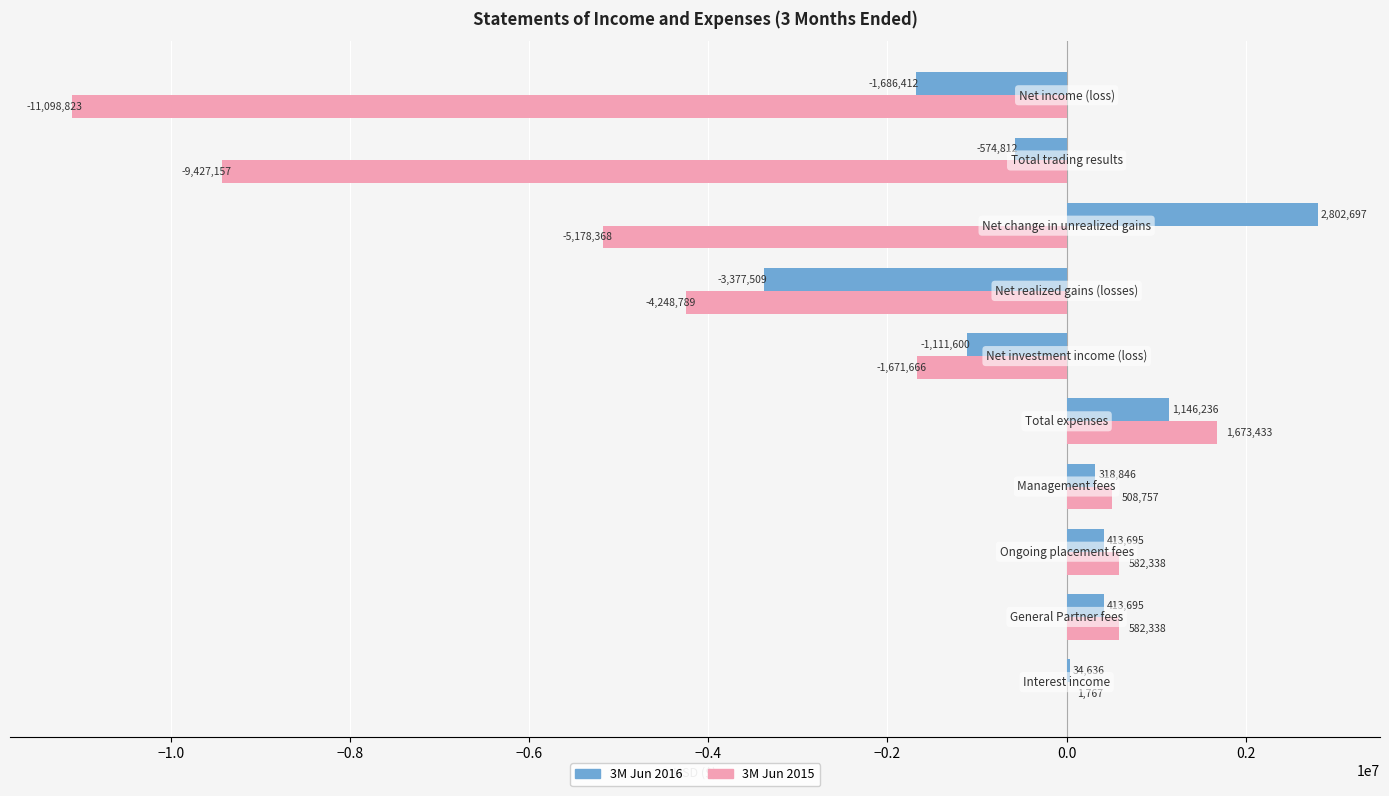

What is the maximum value for 3M Jun 2015?

1673433